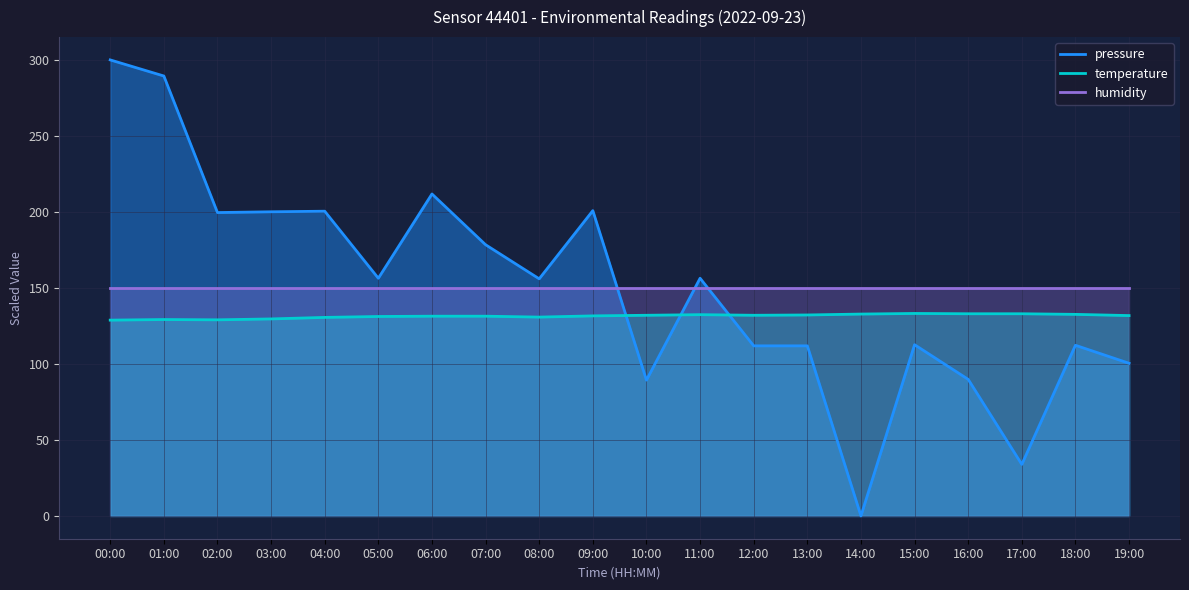

In temperature, how many points are lower than both neighbors (excluding endpoints)?

3